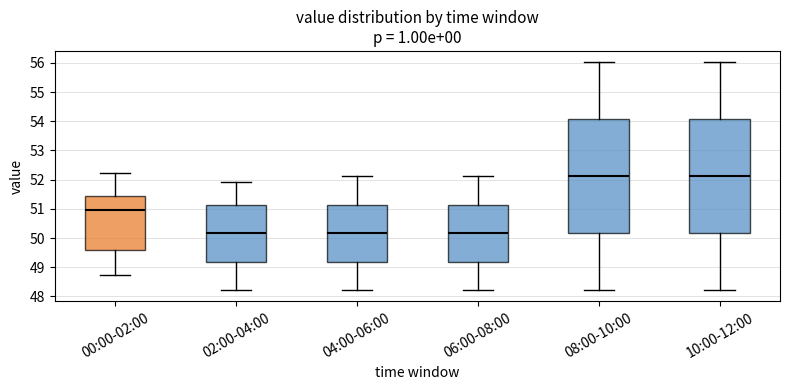

Reading left to right, read every box against the y-axis: the position of its median line, the range the box covers, and the ends of its whiskers. The values are not printed on the chart, so give them approximately, as read against the axis.

00:00-02:00: median 51.0, box 49.6 to 51.4, whiskers 48.7 to 52.2
02:00-04:00: median 50.2, box 49.2 to 51.1, whiskers 48.2 to 51.9
04:00-06:00: median 50.2, box 49.2 to 51.1, whiskers 48.2 to 52.1
06:00-08:00: median 50.2, box 49.2 to 51.1, whiskers 48.2 to 52.1
08:00-10:00: median 52.1, box 50.2 to 54.1, whiskers 48.2 to 56.0
10:00-12:00: median 52.1, box 50.2 to 54.1, whiskers 48.2 to 56.0